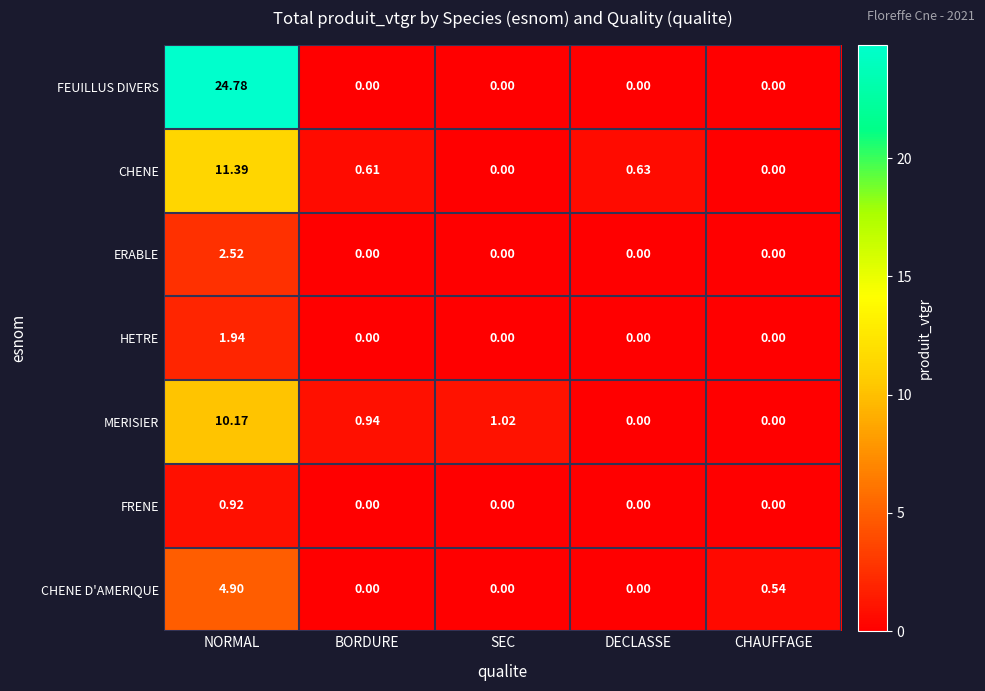

Which series changed the most between BORDURE and CHAUFFAGE?

MERISIER